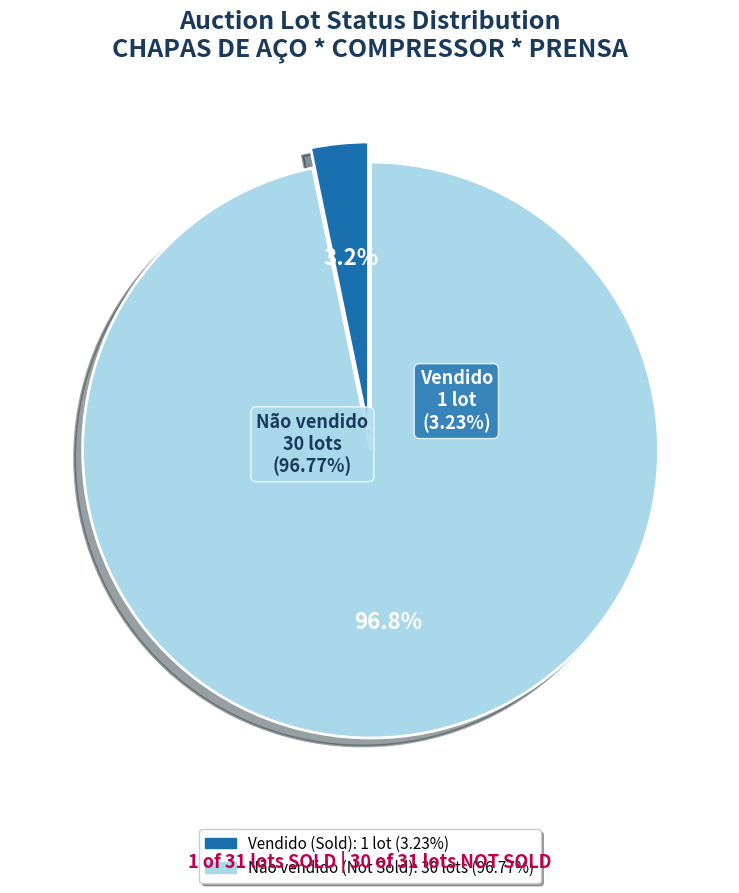

True or false: Vendido accounts for 1% of the total.

False